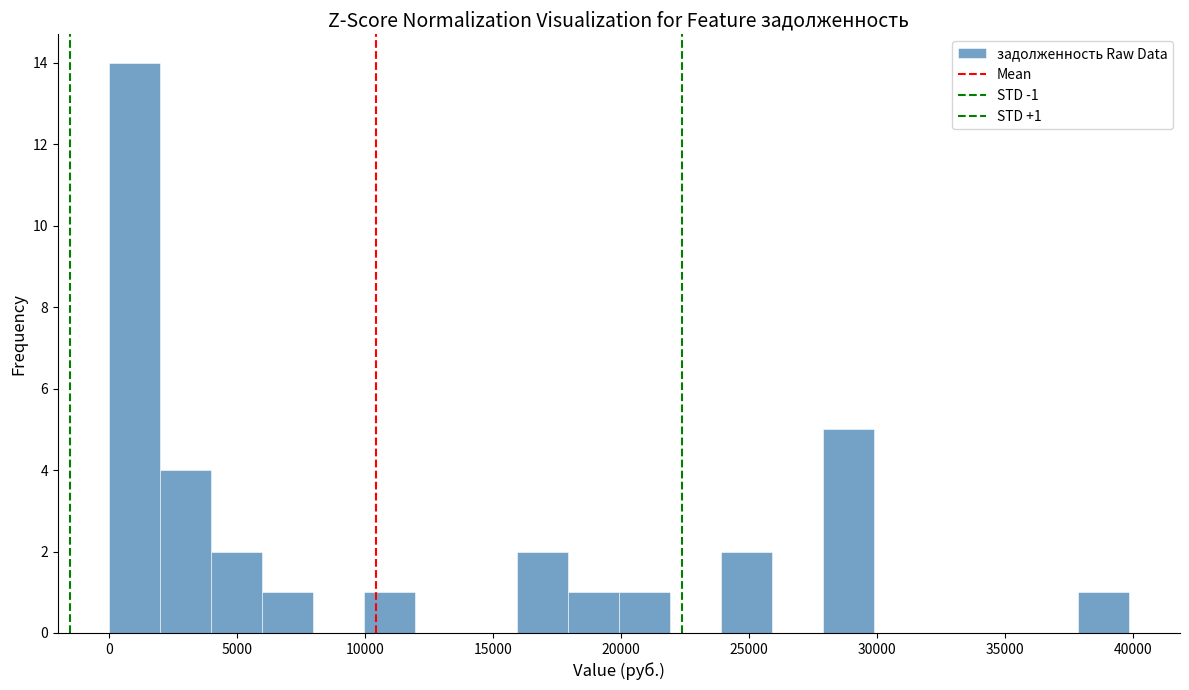

Around what value on the x-axis is the tallest bar? Give the approximate position of its centre, as read against the axis.

1000